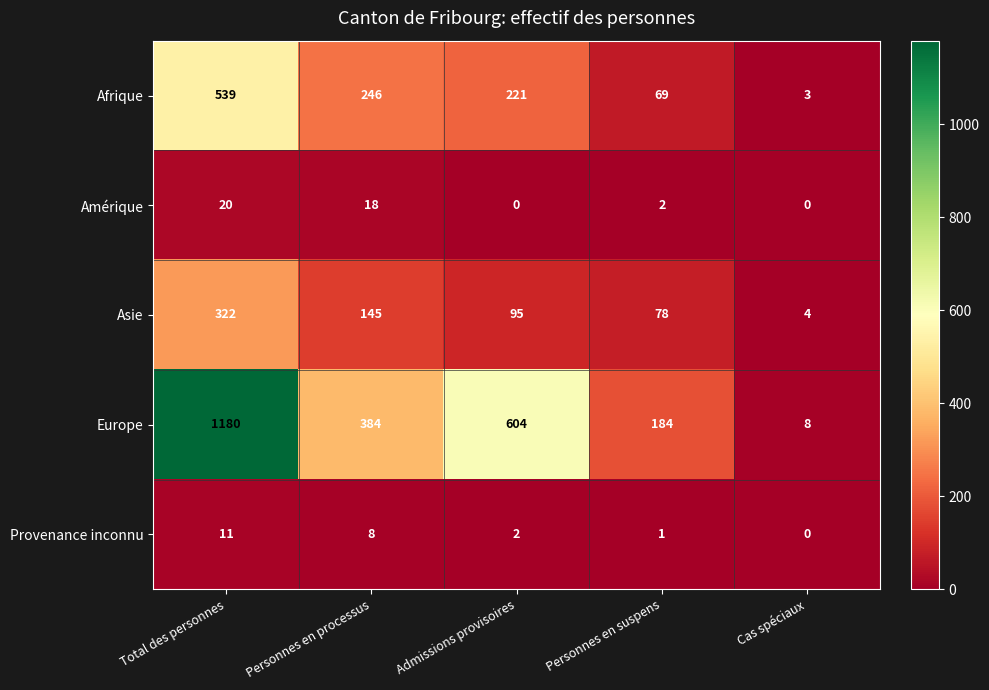

How many series are shown in this chart?

5